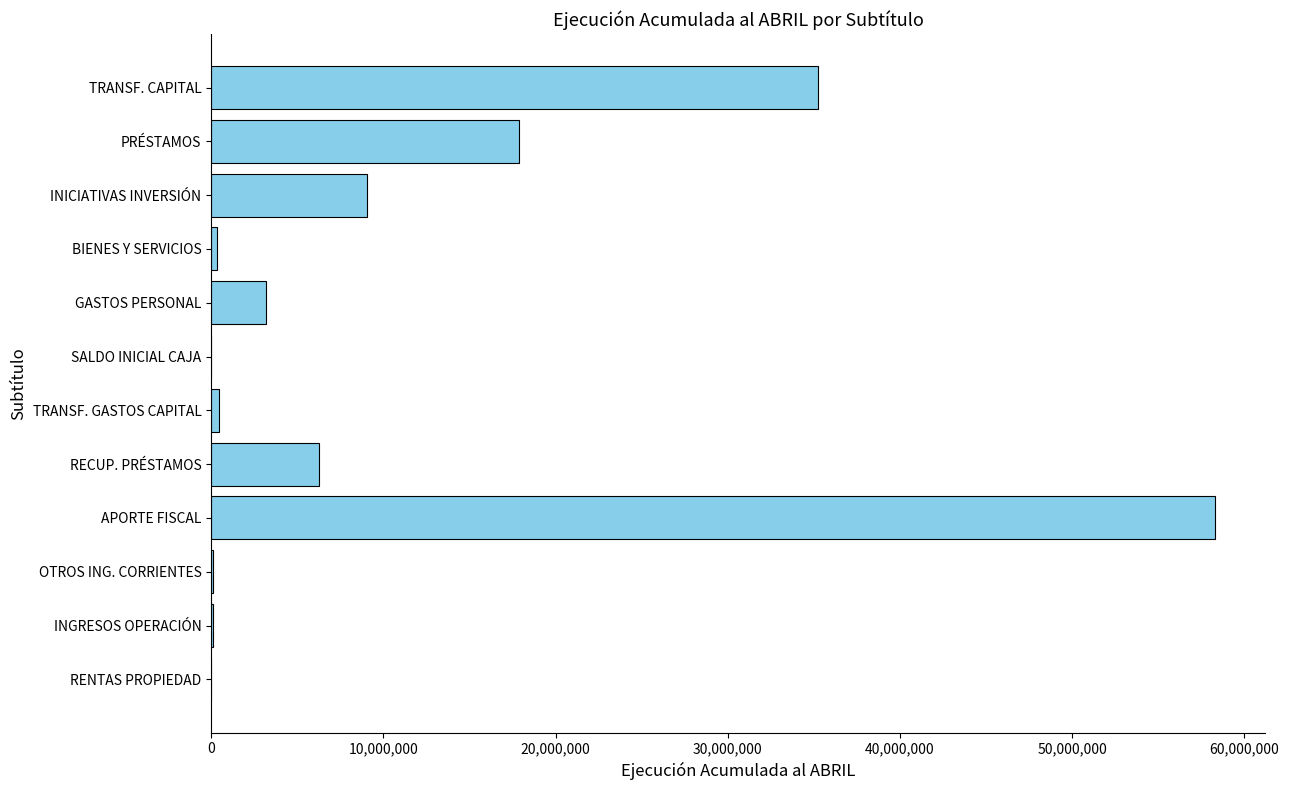

Between RECUP. PRÉSTAMOS and SALDO INICIAL CAJA, which is larger?

RECUP. PRÉSTAMOS